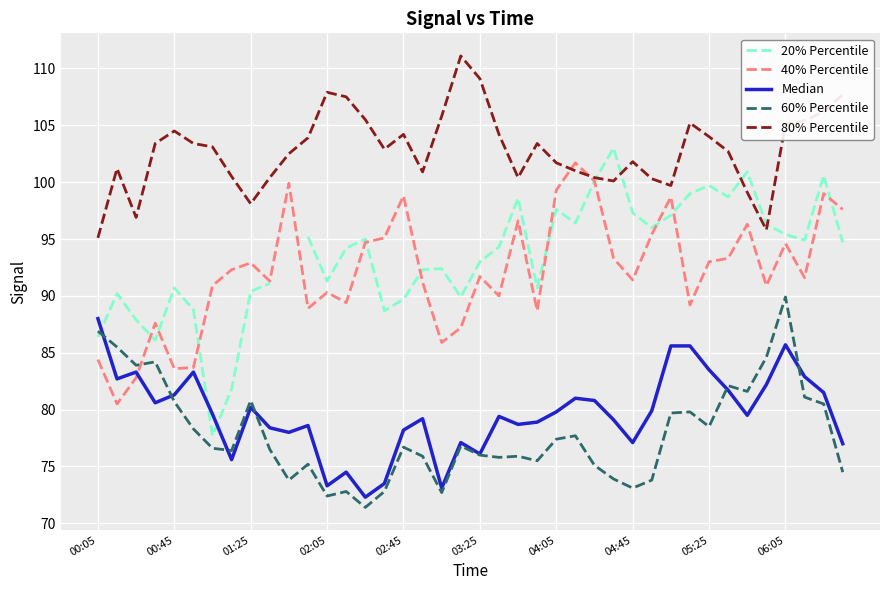

True or false: 40% Percentile and Median cross at least once.

True